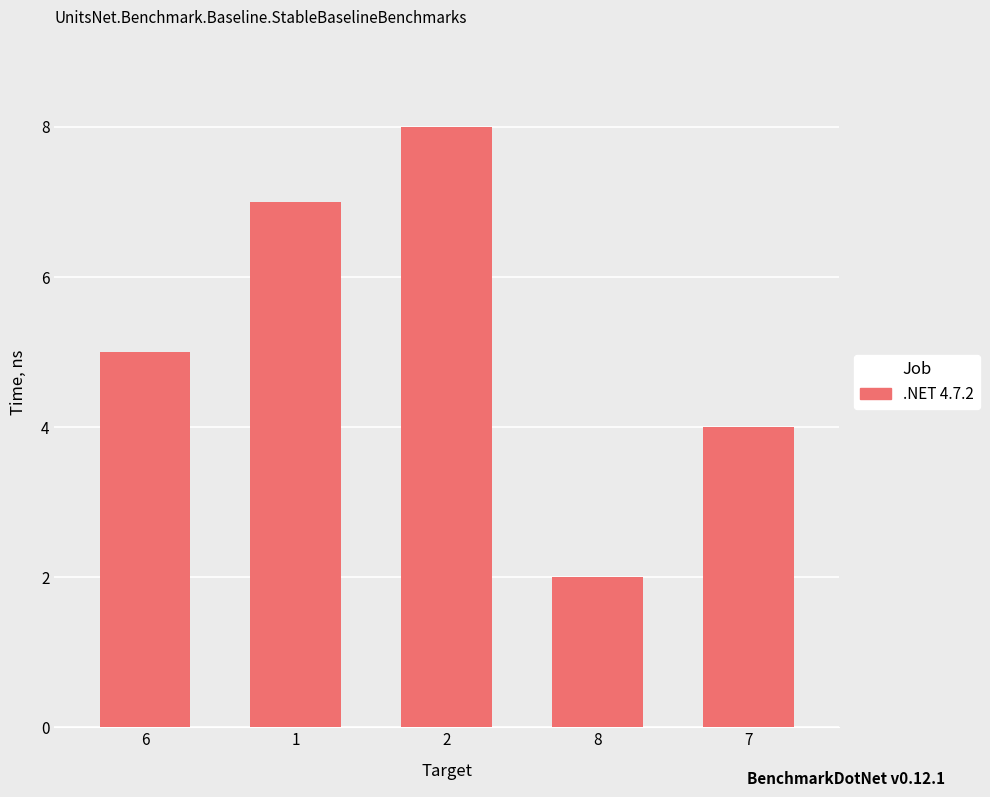

What is the ratio of the value at 6 to the value at 8?

2.5